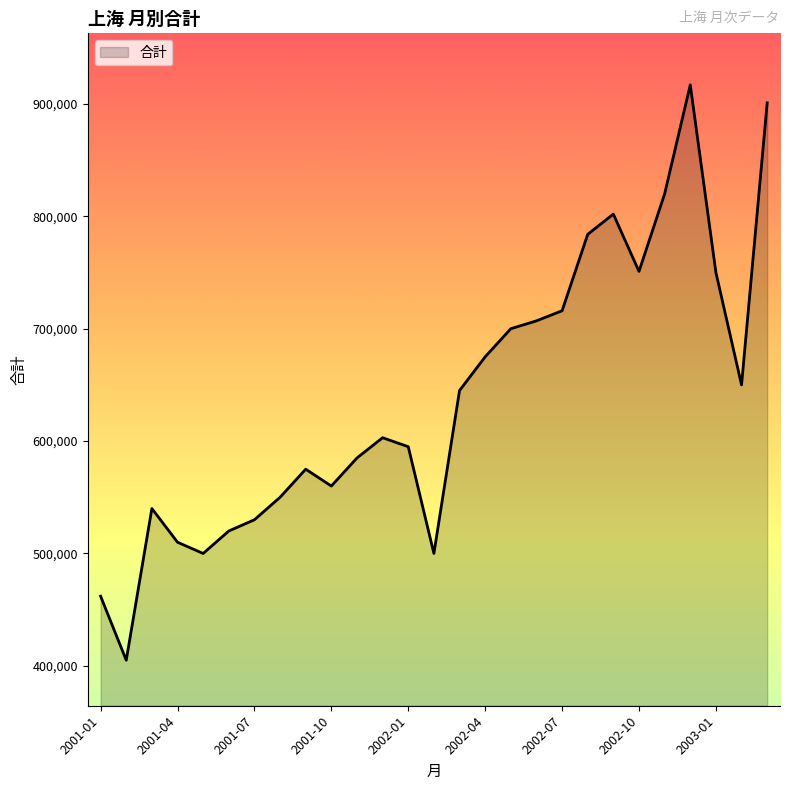

What is the maximum value shown in the chart?

917000